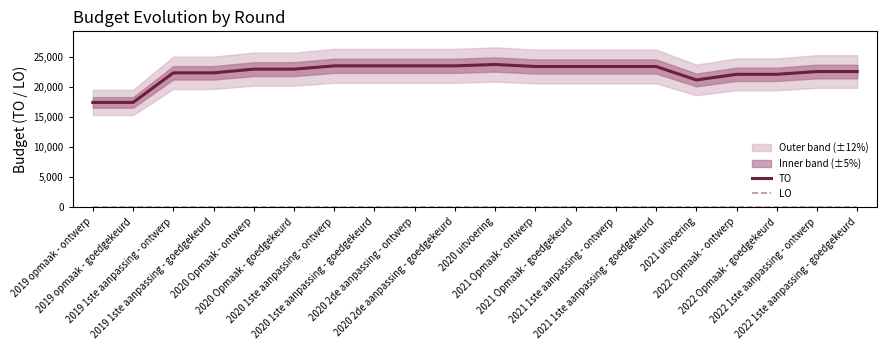

How many lines are shown in the chart?

2